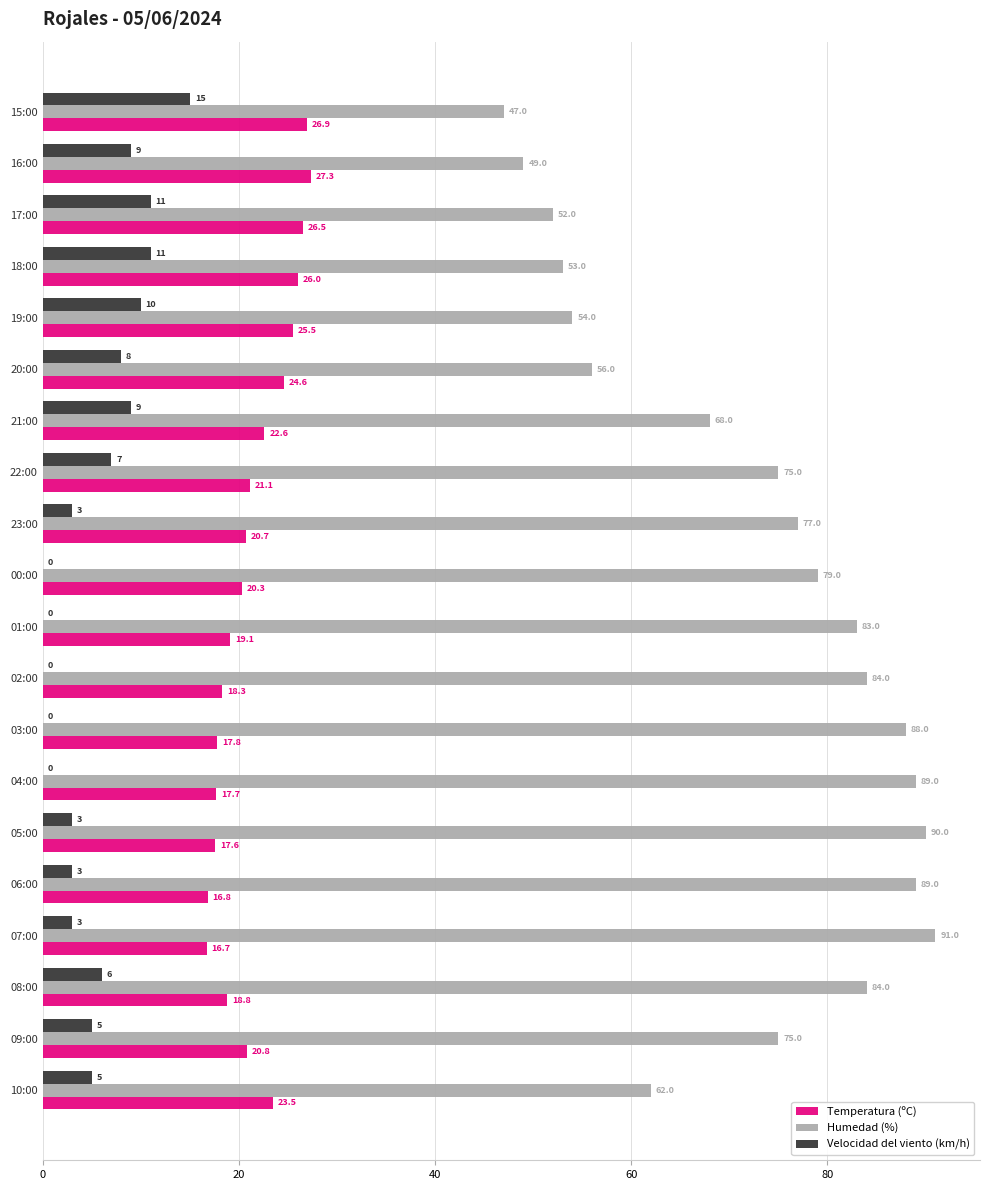

Where is Temperatura (ºC) nearest to the value 22?

21:00